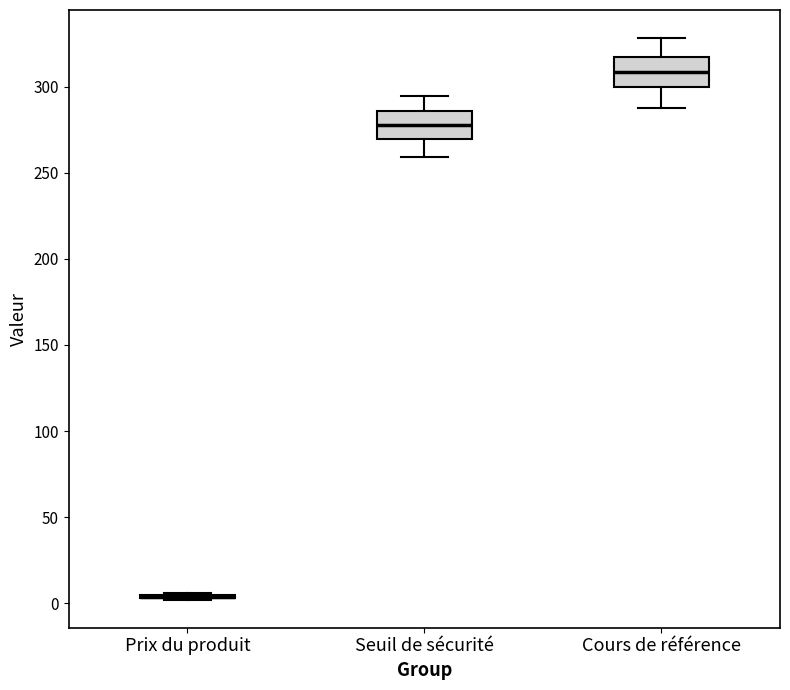

Where is the lower edge of the box for Cours de référence on the y-axis? The values are not printed on the chart, so give them approximately, as read against the axis.

300